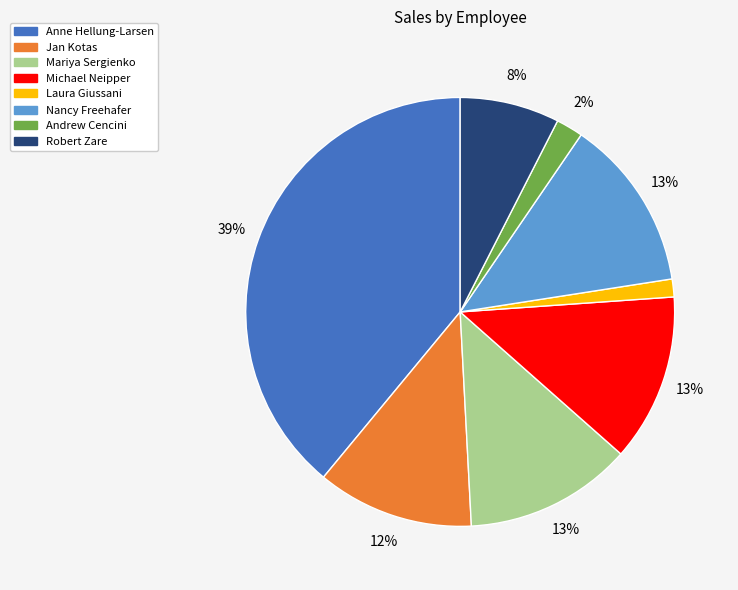

Is it true that Nancy Freehafer is 13% of the pie?

True